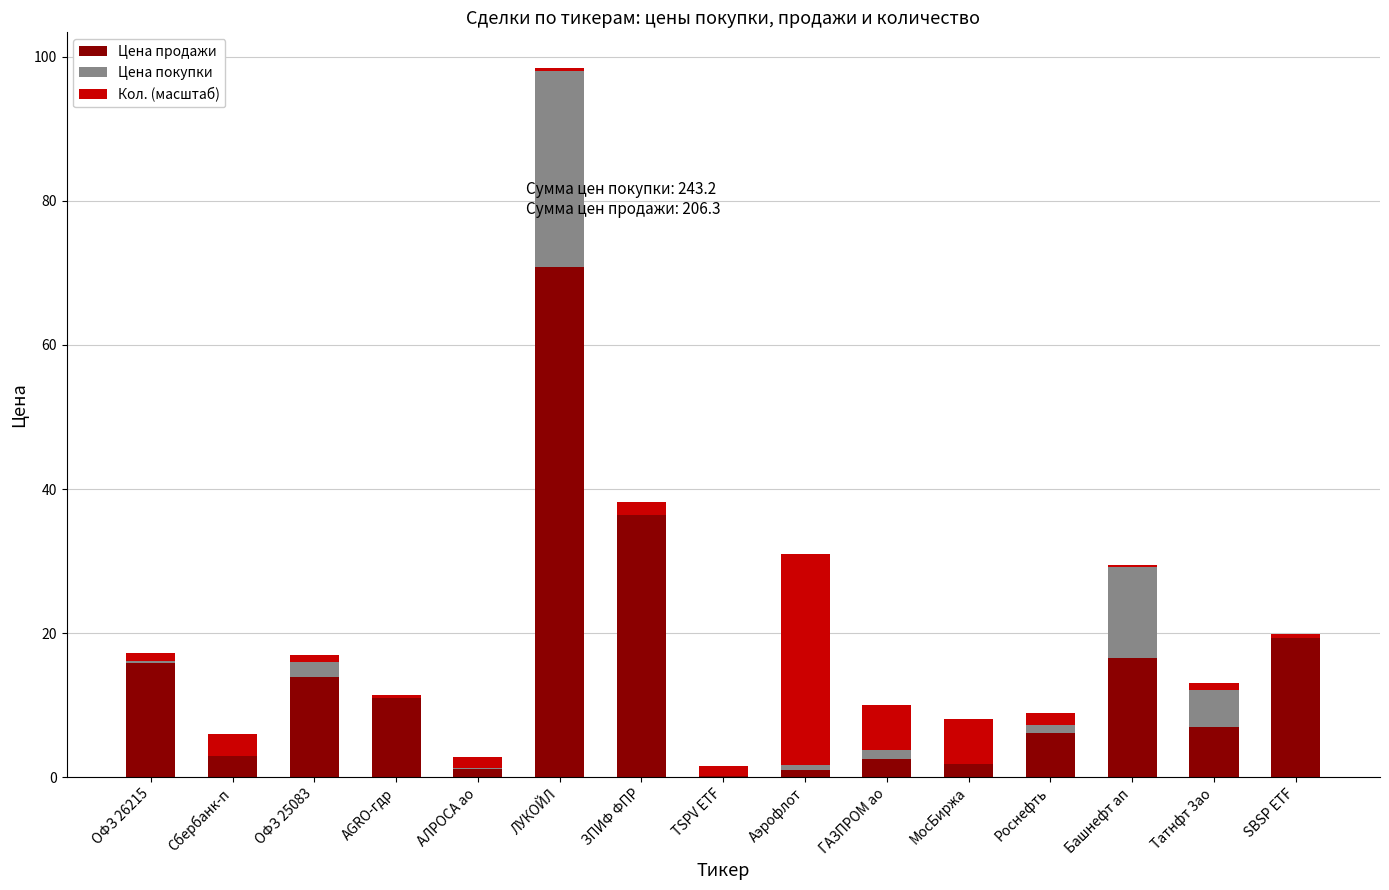

At which category is the sum across all series the highest?

ЛУКОЙЛ